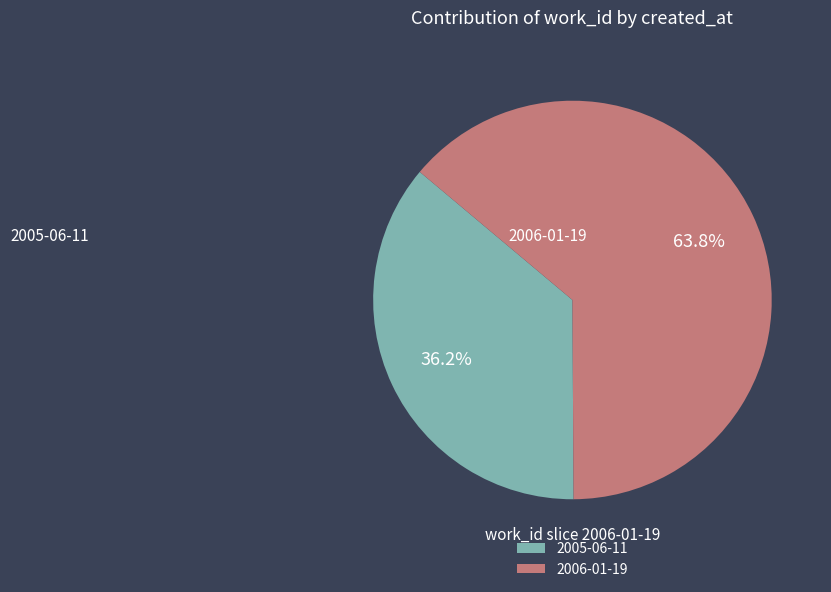

To the nearest percent, what is the difference between the 2006-01-19 and 2005-06-11 slice percentages?

28%